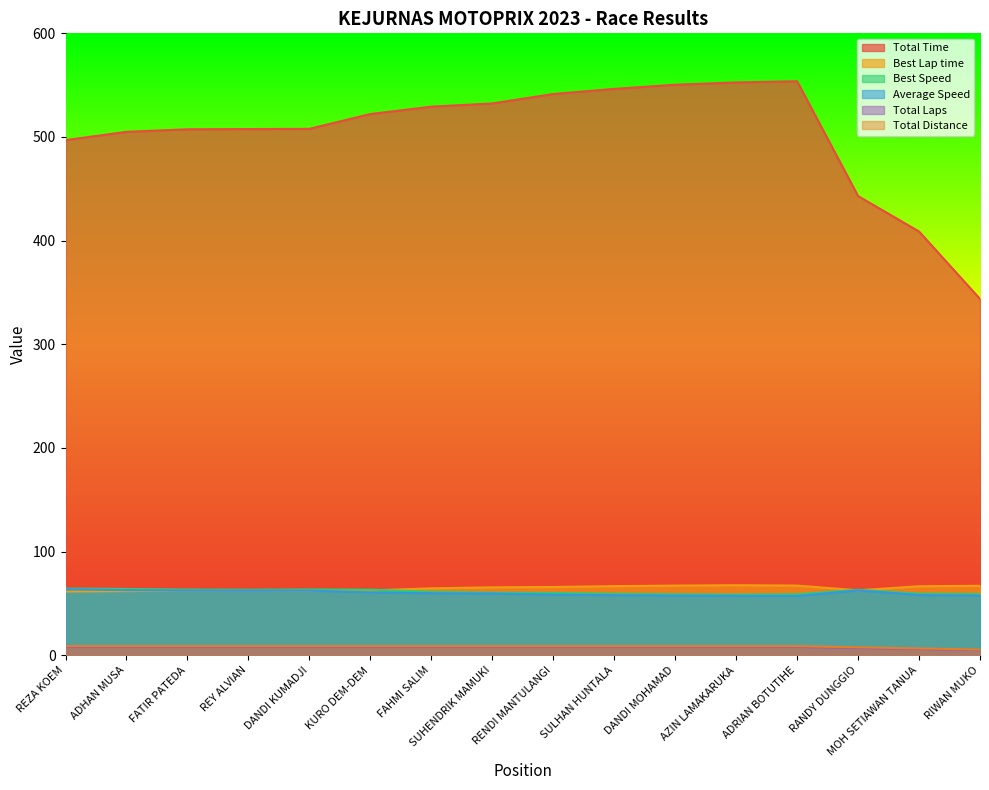

What is the difference between the Total Time values at KURO DEM-DEM and ADRIAN BOTUTIHE?

31.6